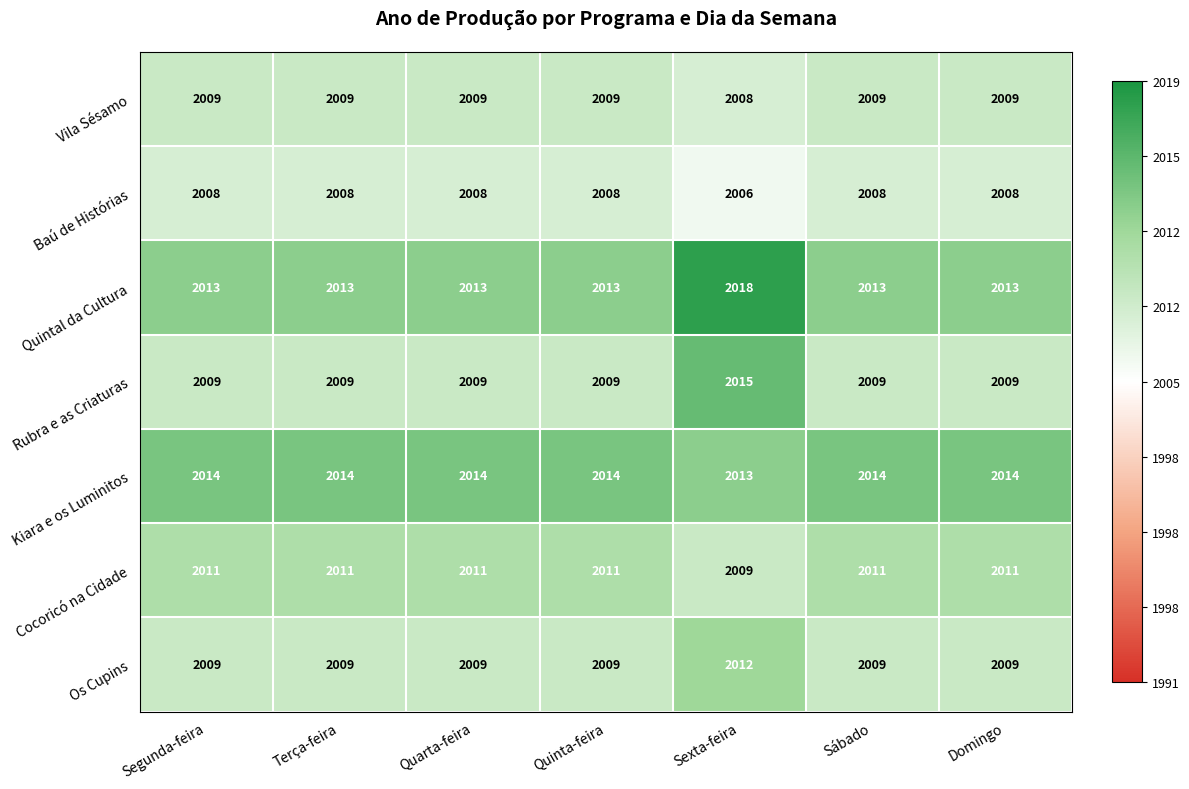

The value of Cocoricó na Cidade at Quarta-feira is 578. True or false?

False